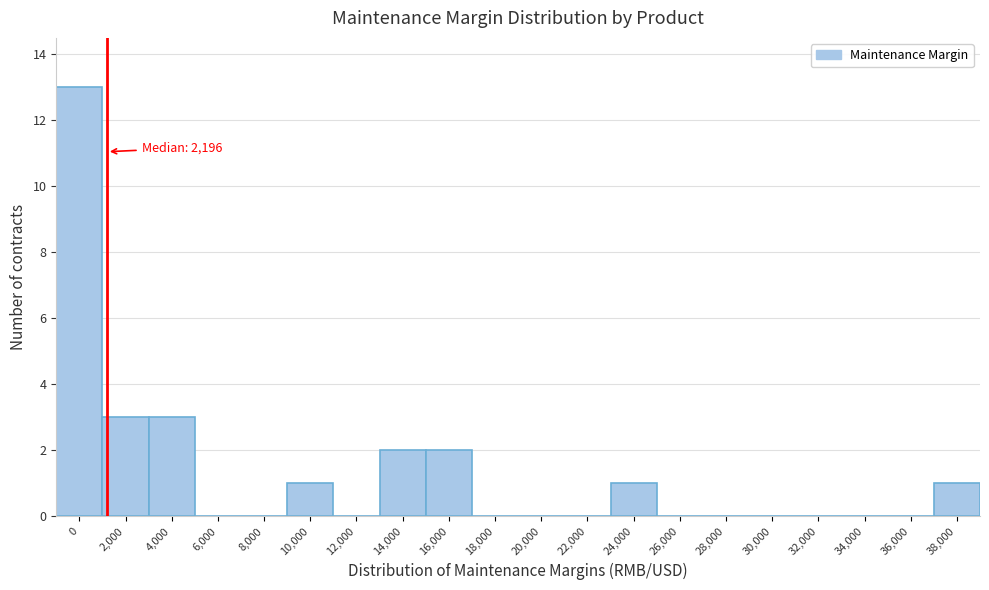

What is the maximum value shown in the chart?

13